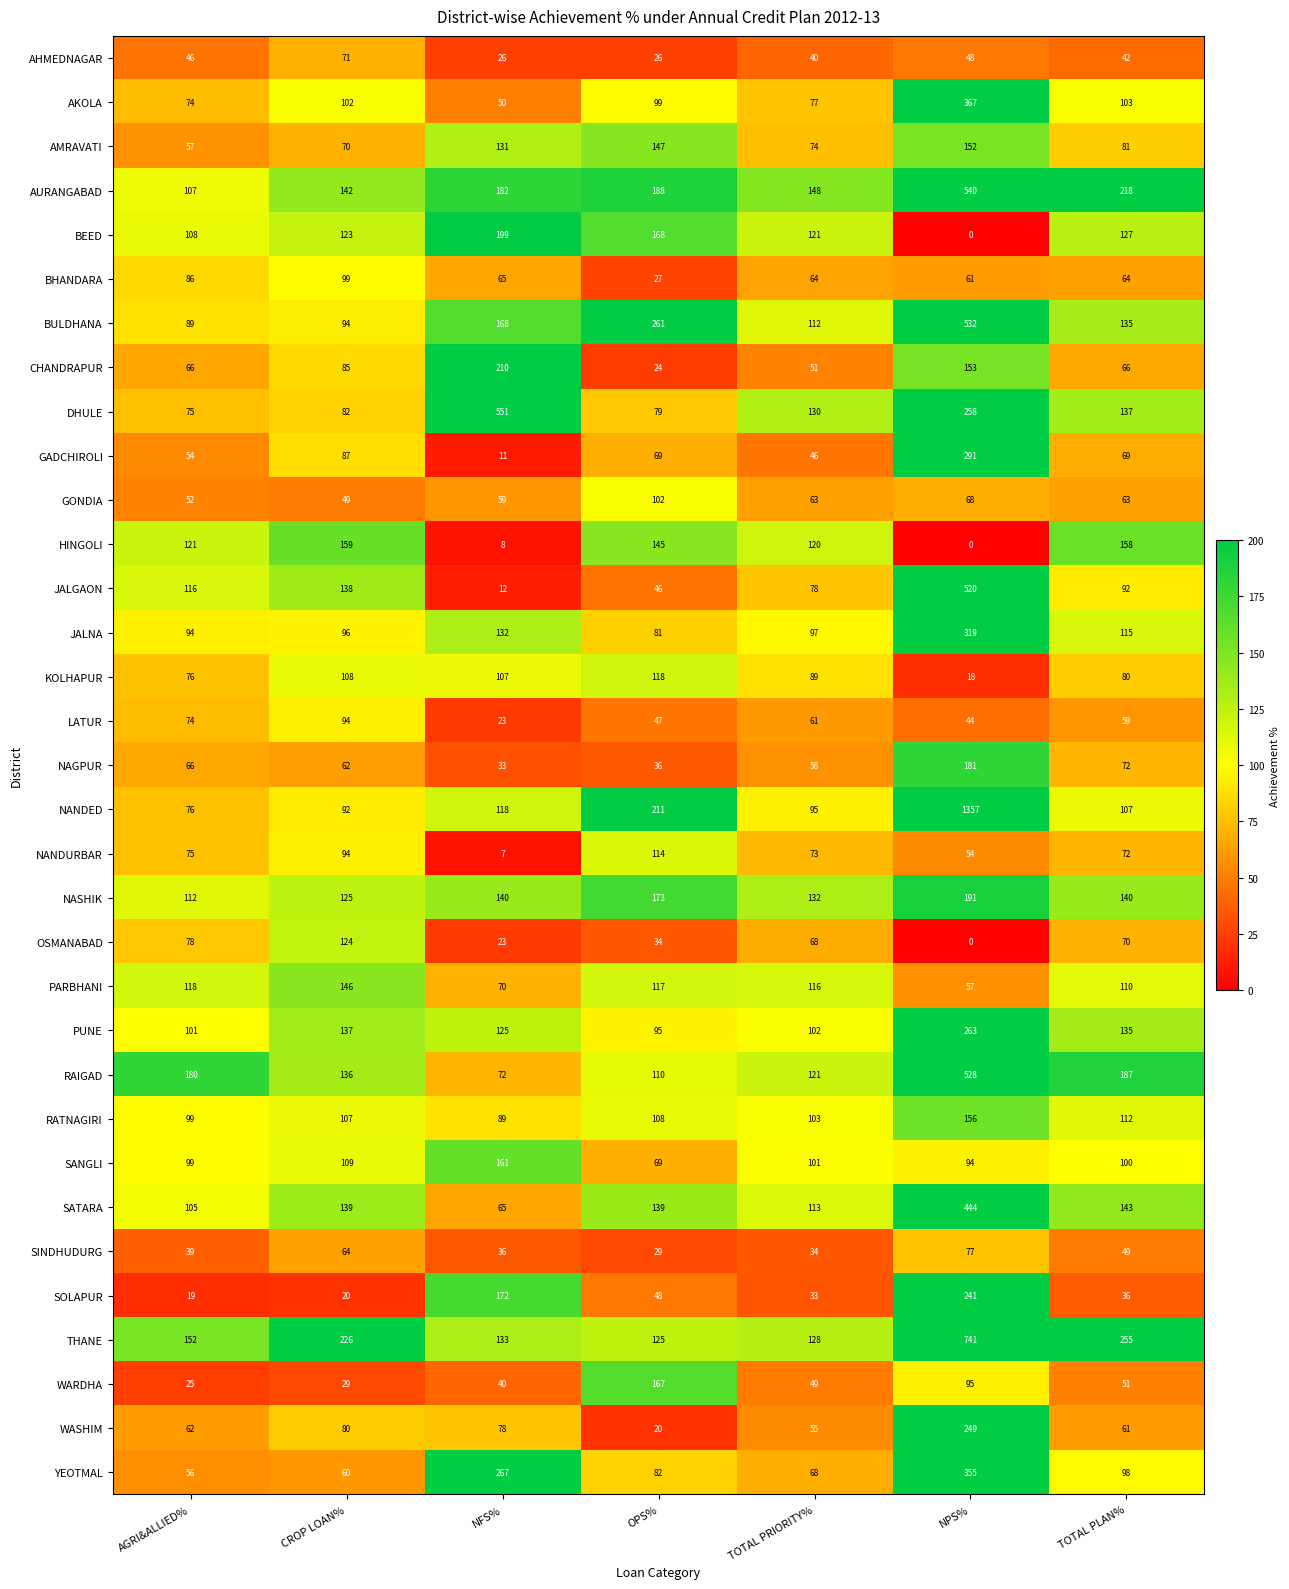

What is the total value across all series at OPS%?

3304